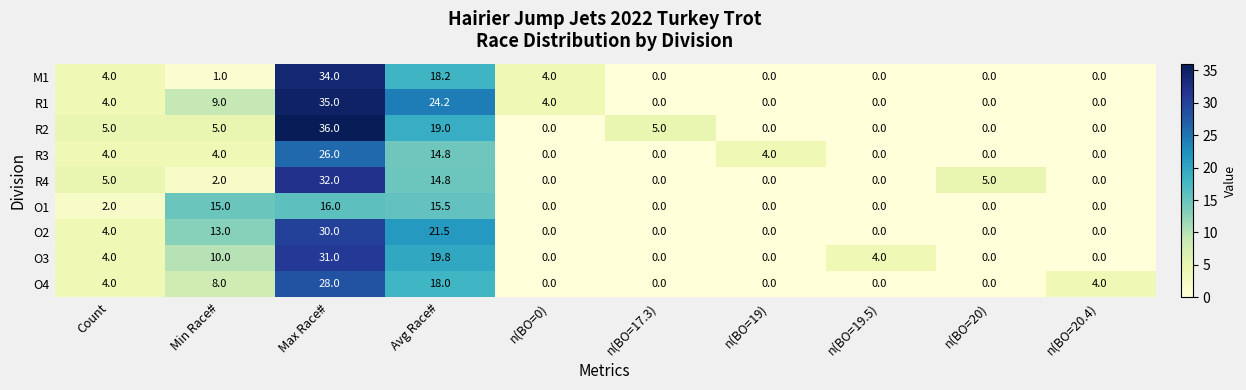

How many values in the R1 series are below 4?

5